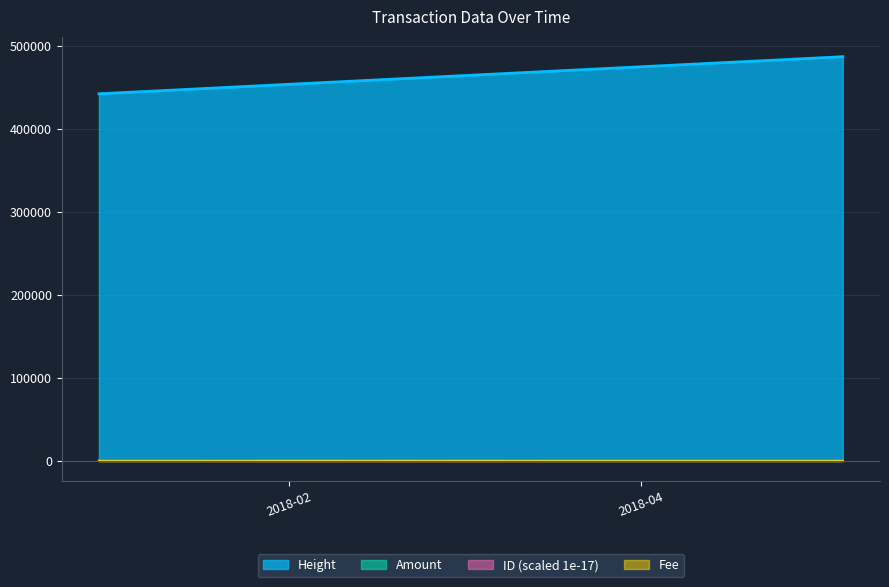

Which series has the widest spread of values?

Height